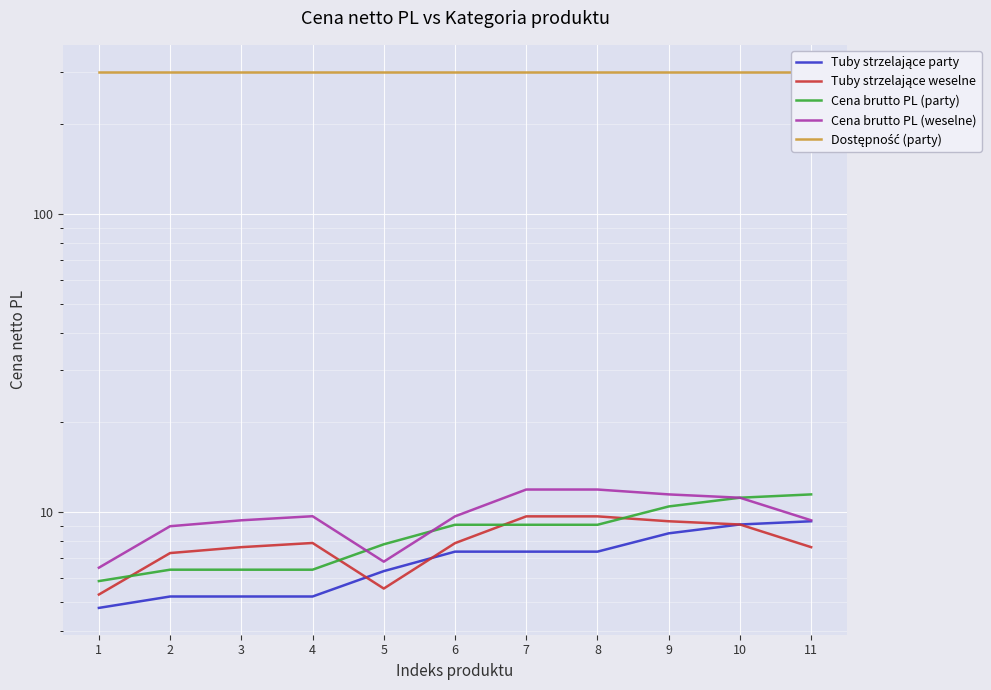

What are all the series names shown in the legend?

Tuby strzelające party, Tuby strzelające weselne, Cena brutto PL (party), Cena brutto PL (weselne), Dostępność (party)